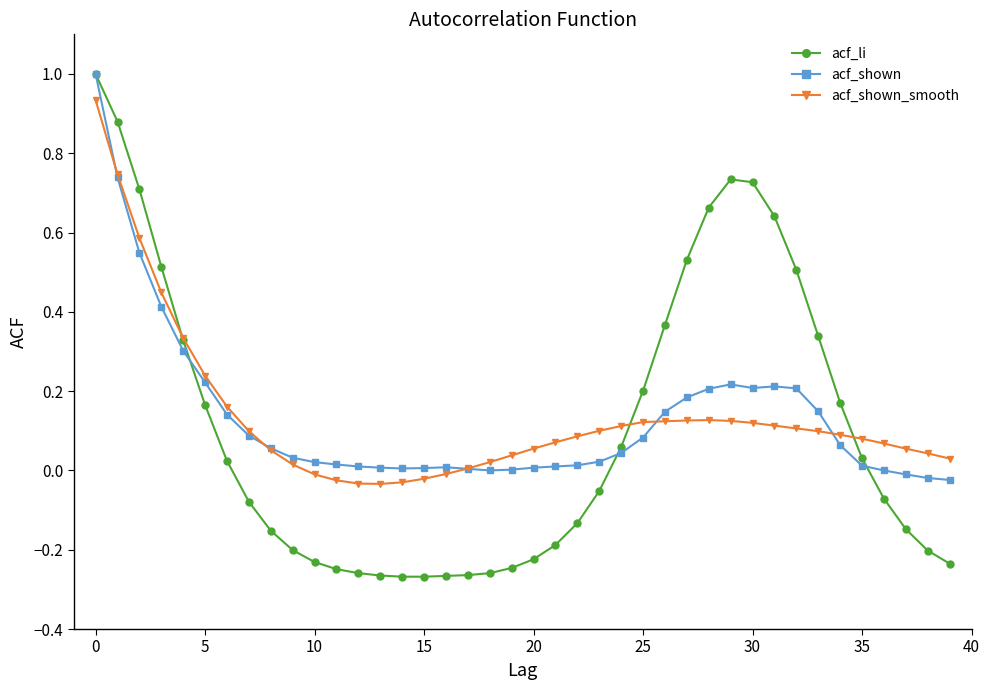

How many times do acf_li and acf_shown_smooth cross each other?

3